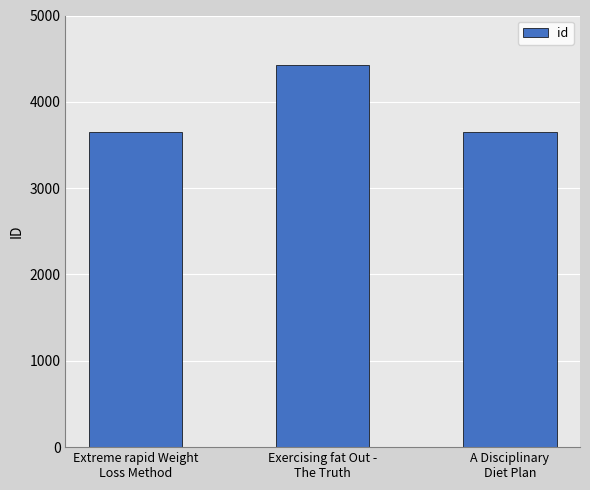

What is the change in value from Extreme rapid Weight
Loss Method to Exercising fat Out -
The Truth?

+775